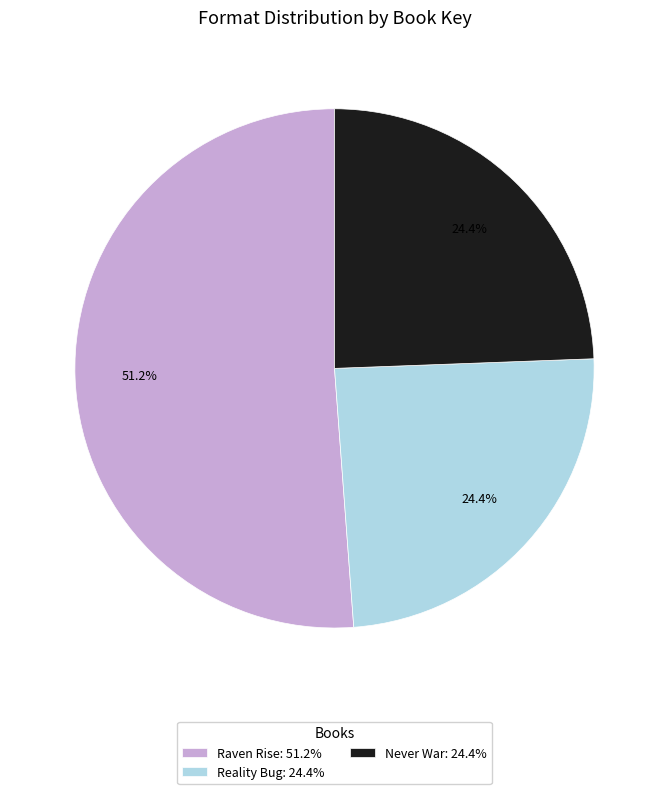

Approximately how many times larger is the value at Reality Bug: 24.4% compared to Never War: 24.4%?

1.0